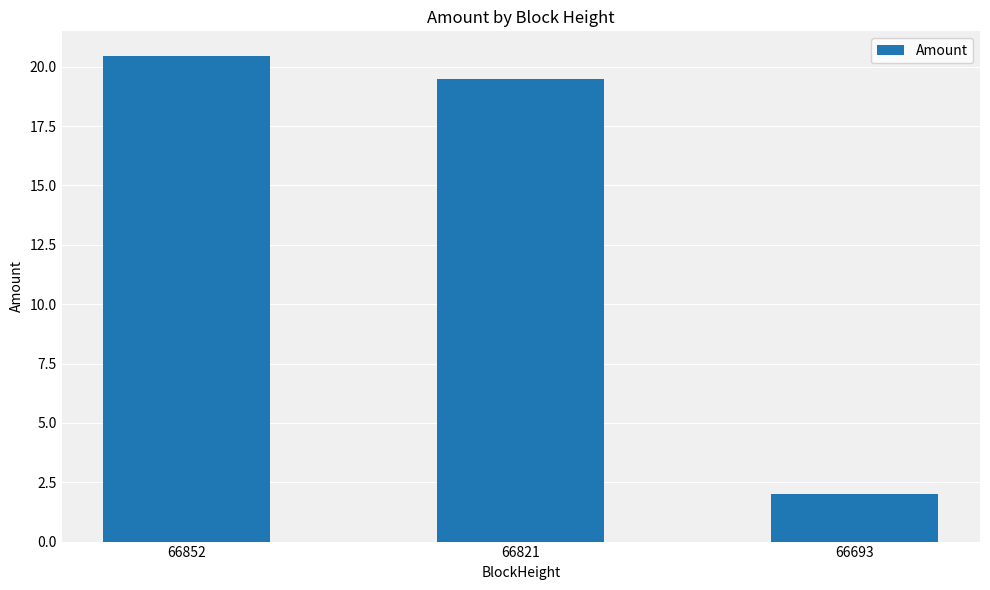

What is the change in value from 66852 to 66693?

-18.5